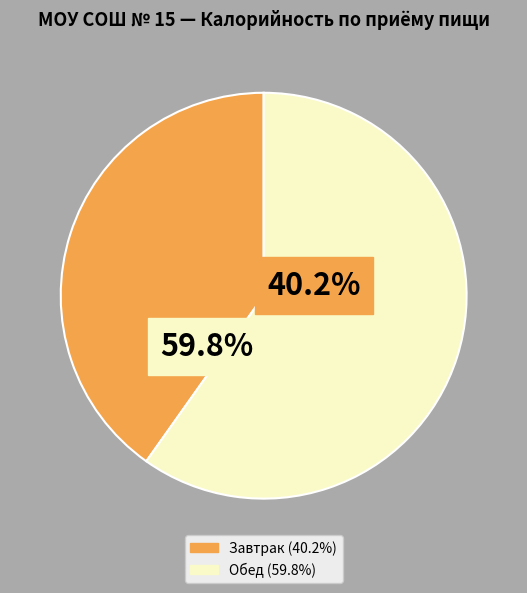

What portion of the pie excludes Завтрак?

59.8%